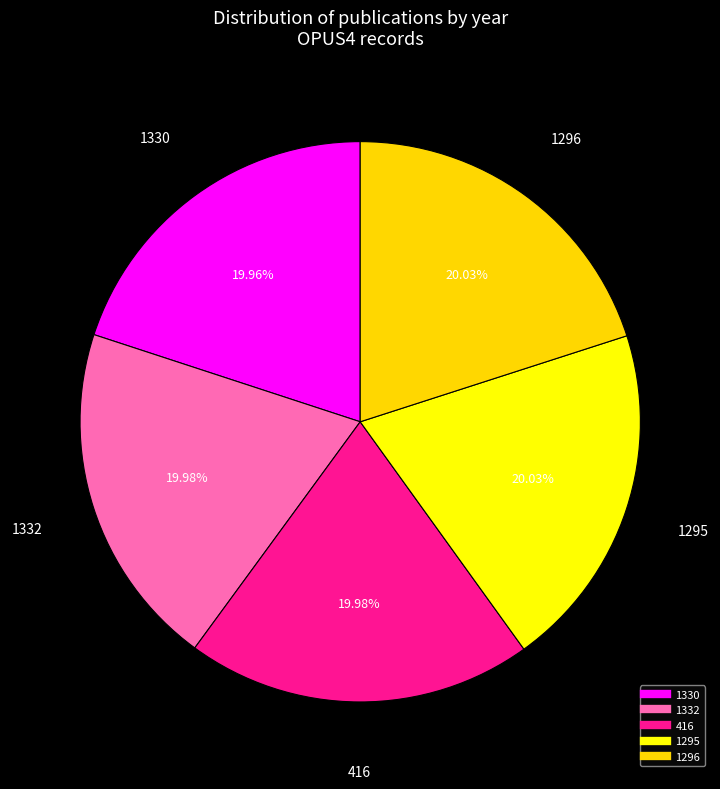

How many segments does this pie chart have?

5